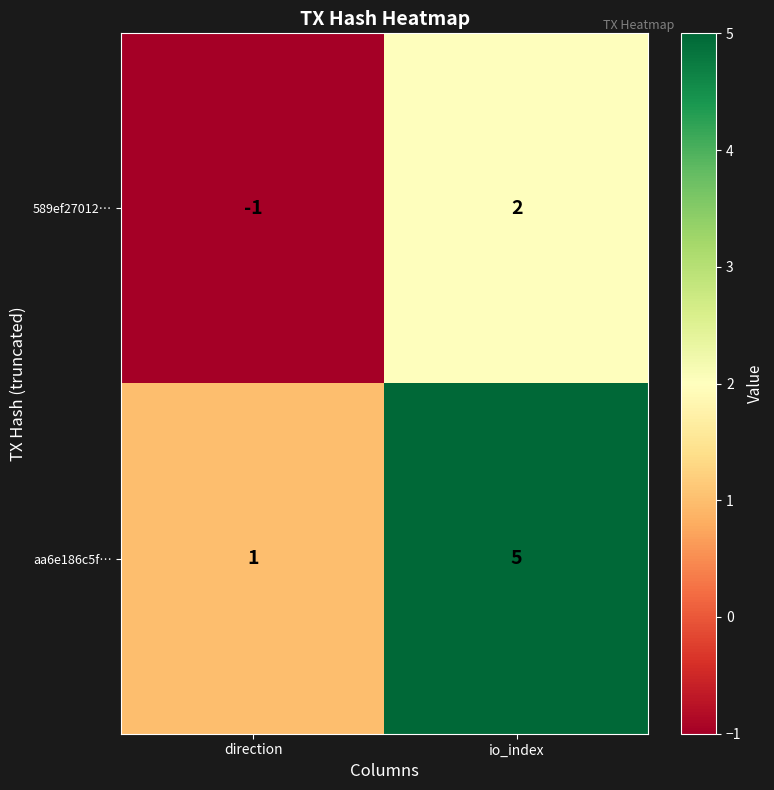

True or false: aa6e186c5f… has a value of 1 at direction.

True